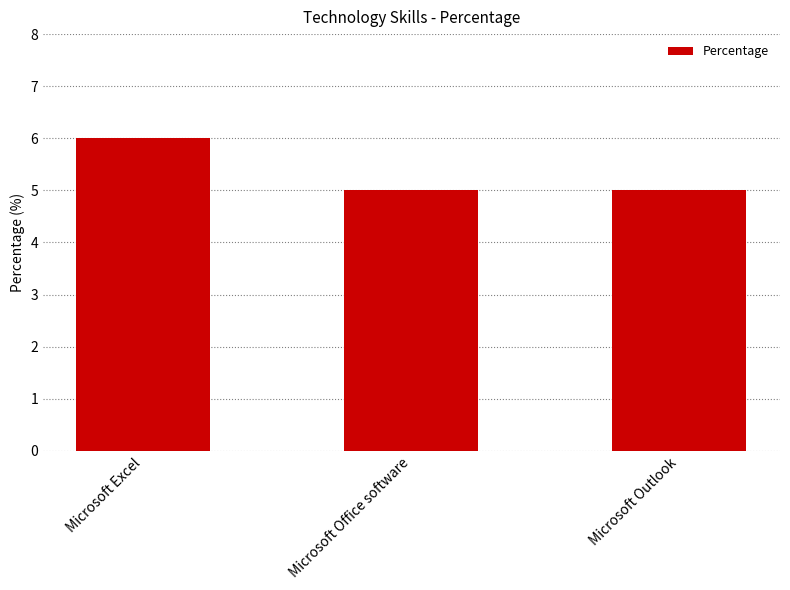

Between Microsoft Excel and Microsoft Office software, which is larger?

Microsoft Excel